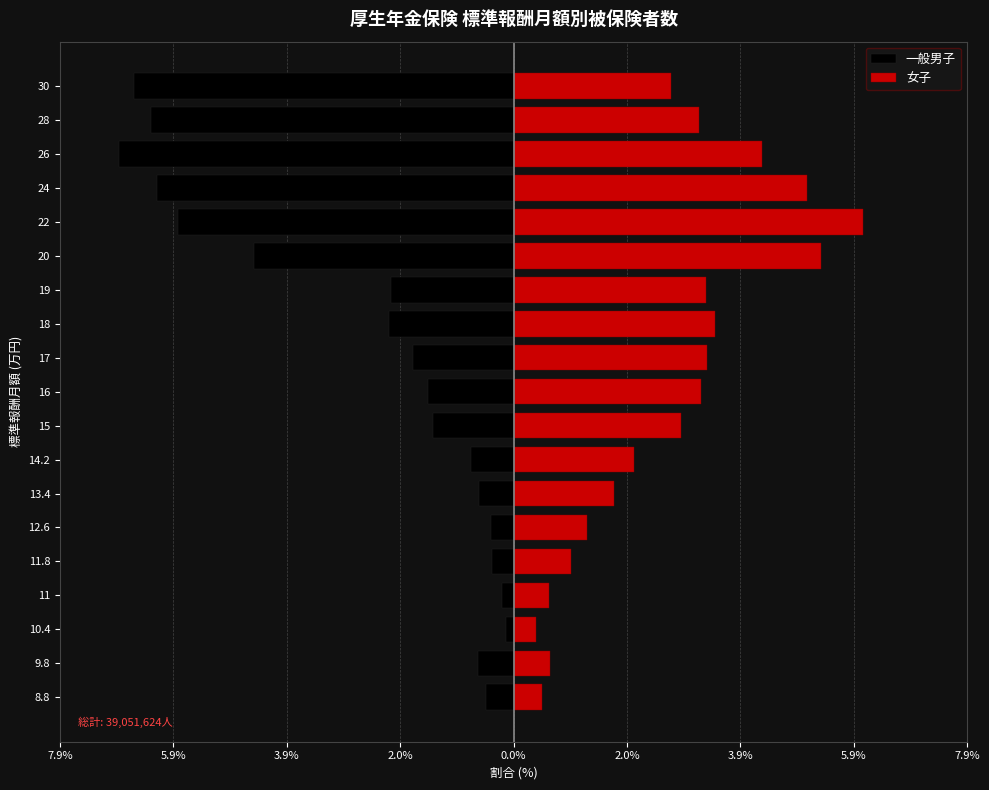

List the series in order of their overall mean, highest first.

女子, 一般男子